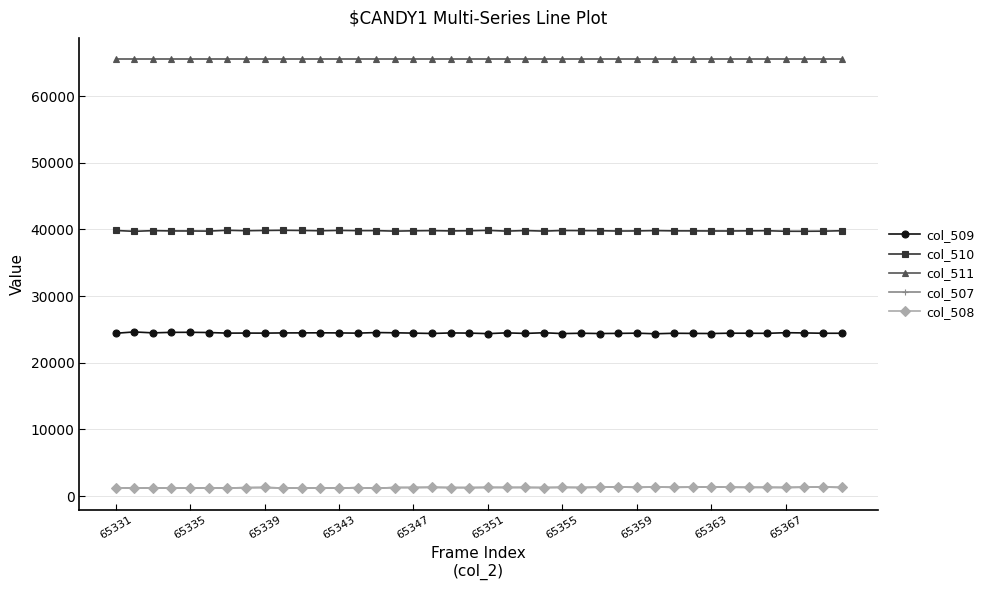

At how many categories does at least one series exceed 40622?

40